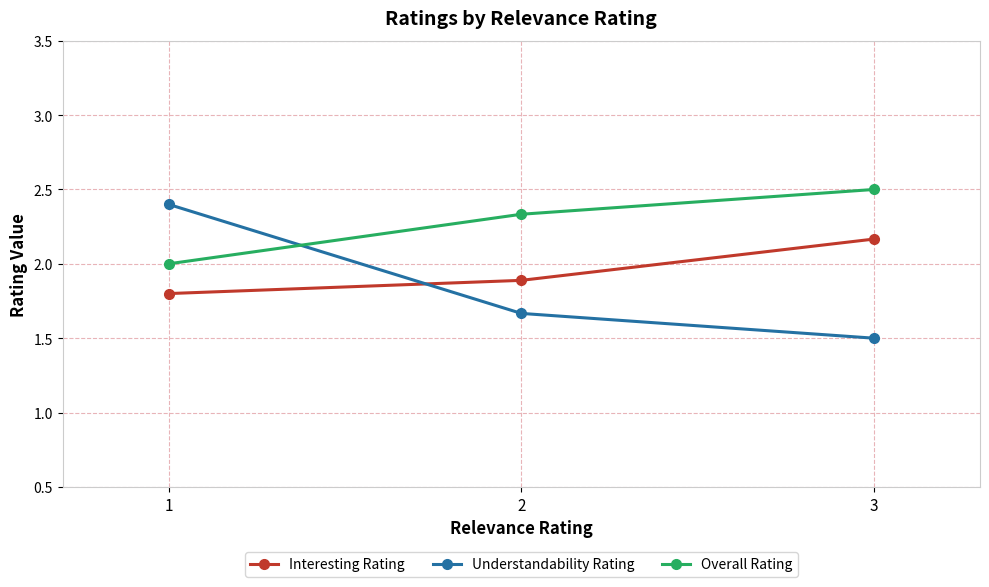

Count the Understandability Rating values in the range 1 to 2.

2